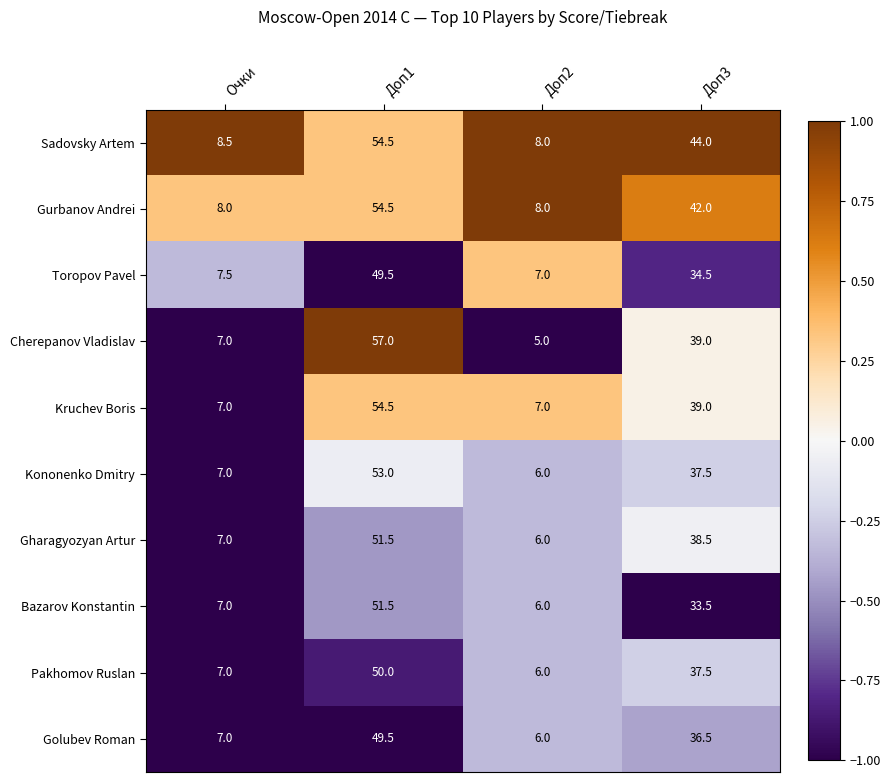

Which series has the largest total across all categories?

Sadovsky Artem